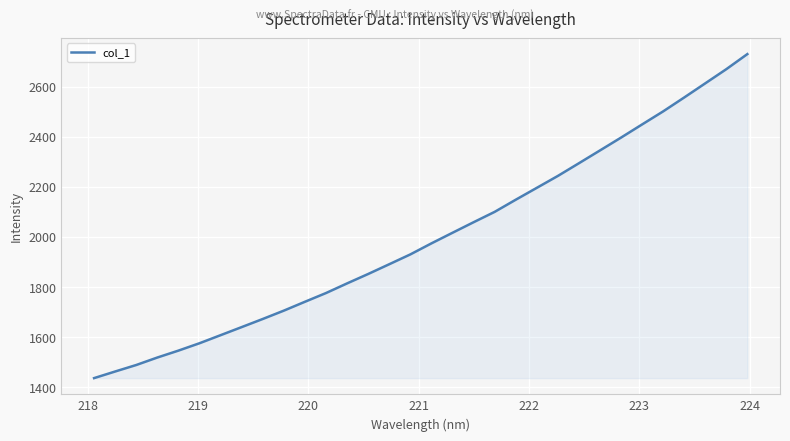

What is the smallest value displayed?

1436.5